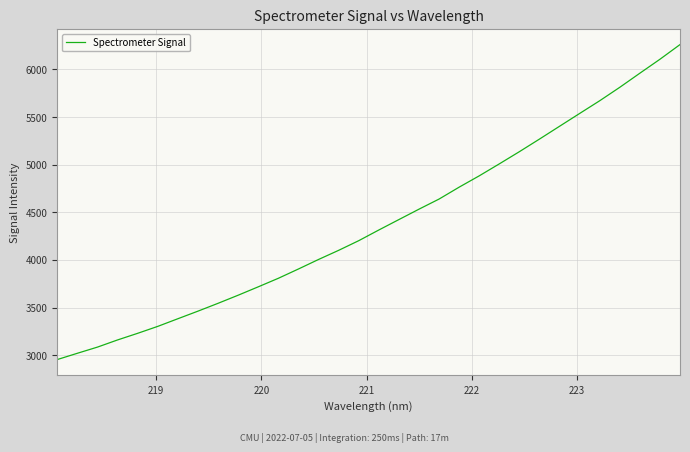

Count the number of categories in the chart.

32